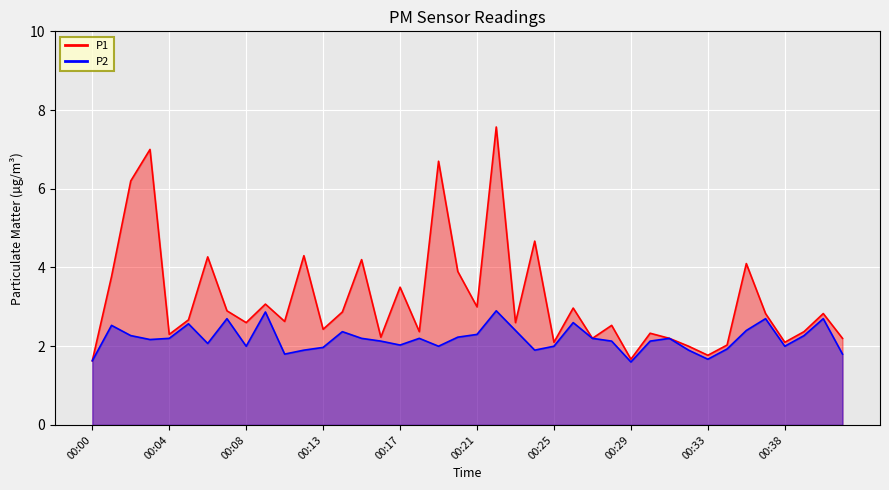

Which series has the largest total across all categories?

P1